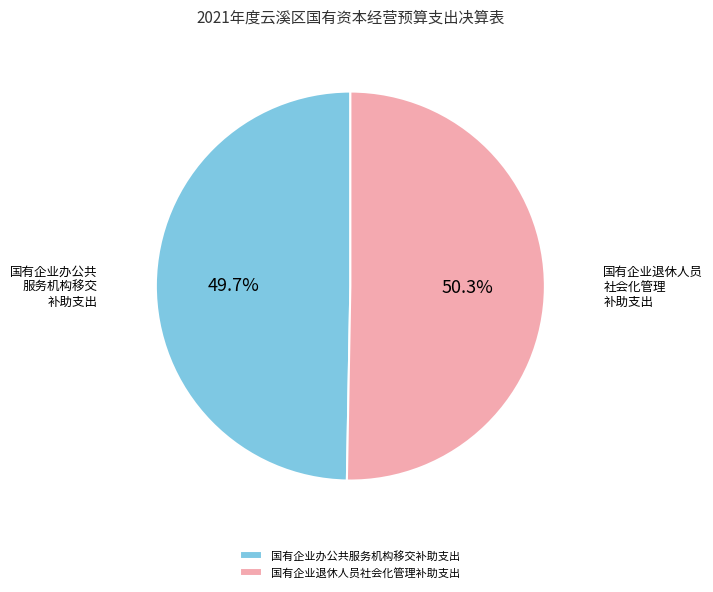

Which slice is the smallest?

国有企业办公共服务机构移交补助支出